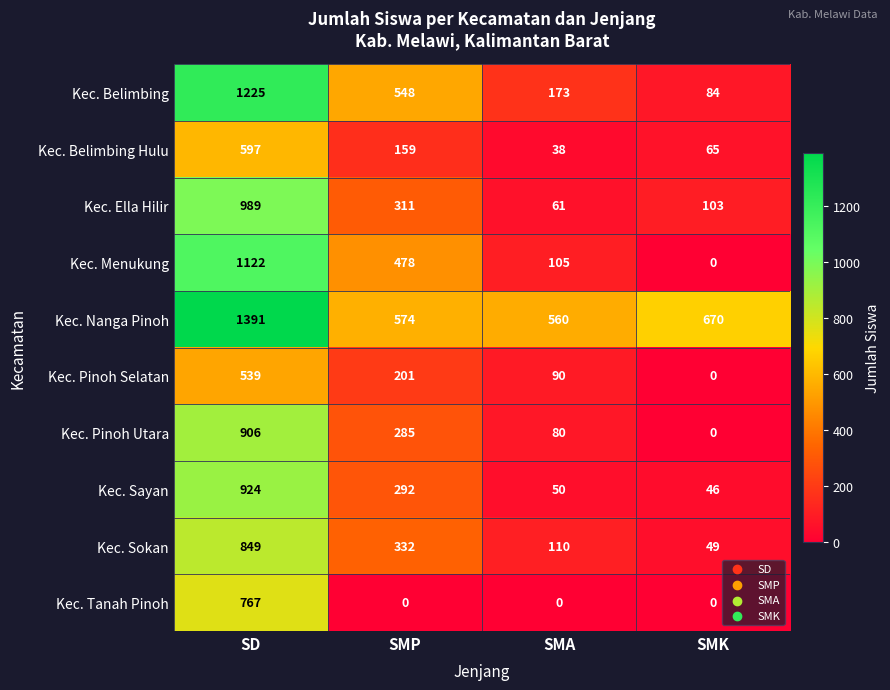

At which label is Kec. Belimbing closest to 654?

SMP